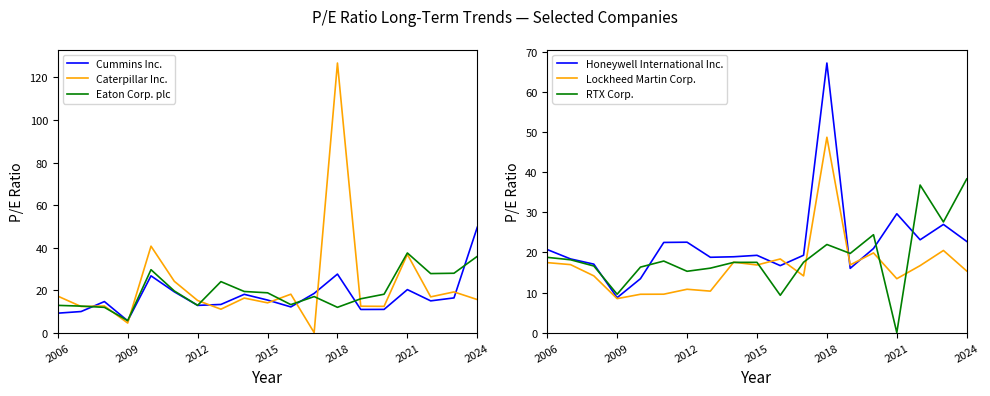

The Caterpillar Inc. series shows 6.7 at 2015. True or false?

False